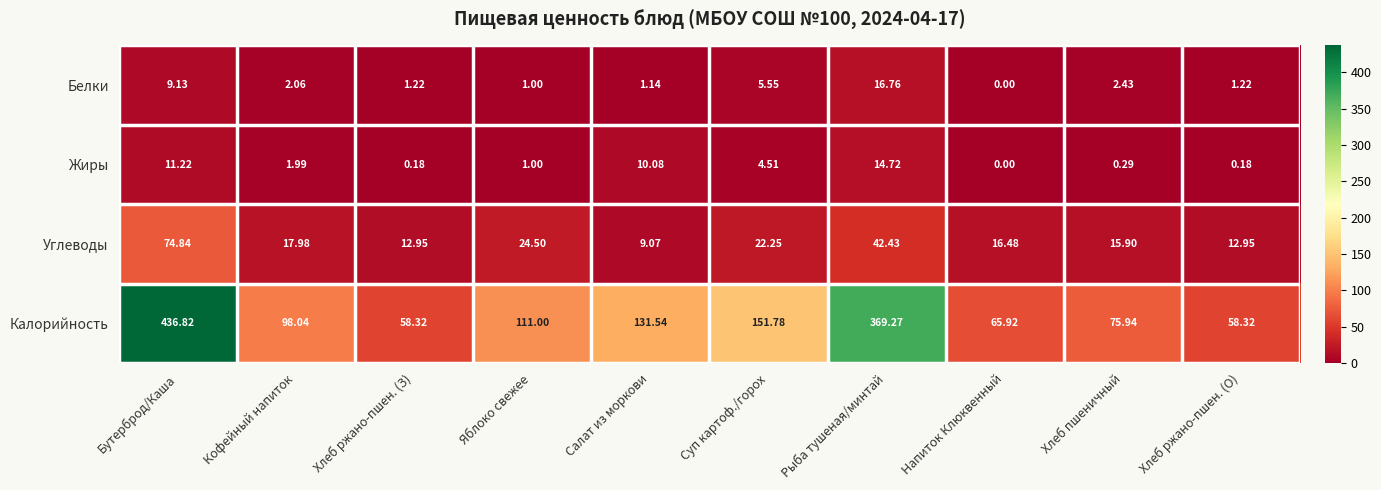

How many series are shown in this chart?

4